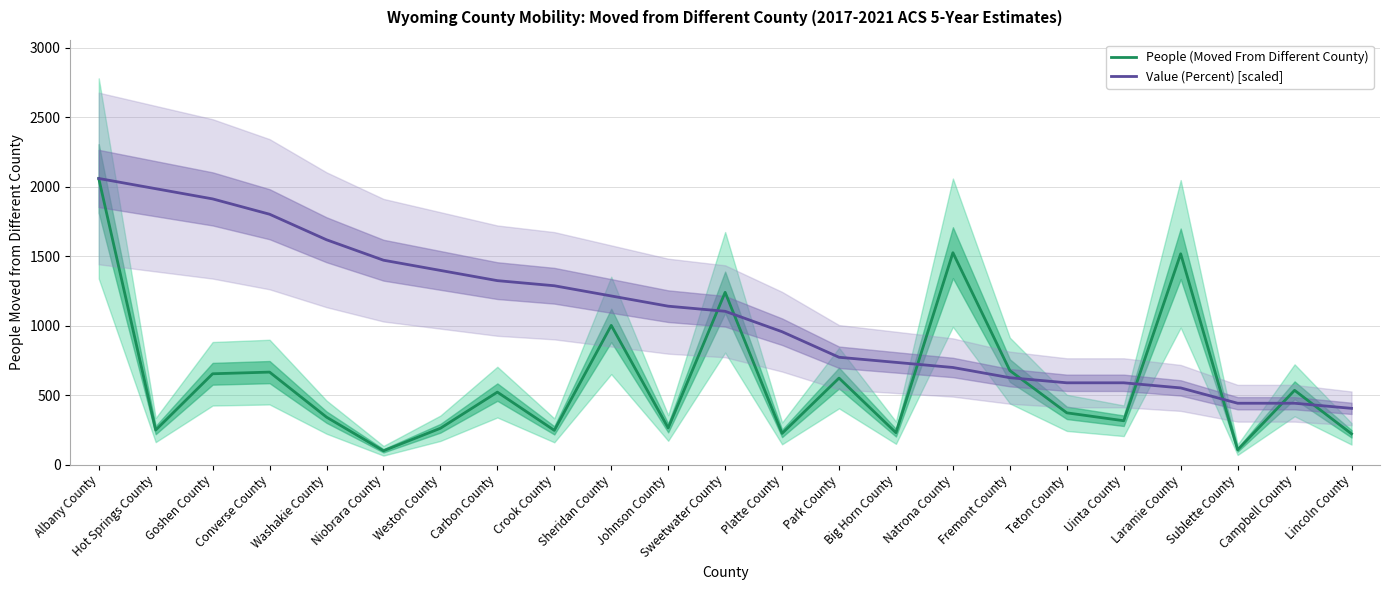

Where is Value (Percent) [scaled] nearest to the value 1231?

Sheridan County